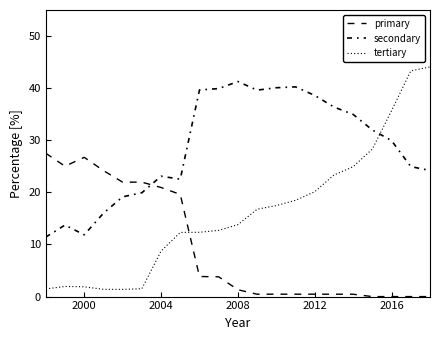

Where is the first local maximum for tertiary?

2000